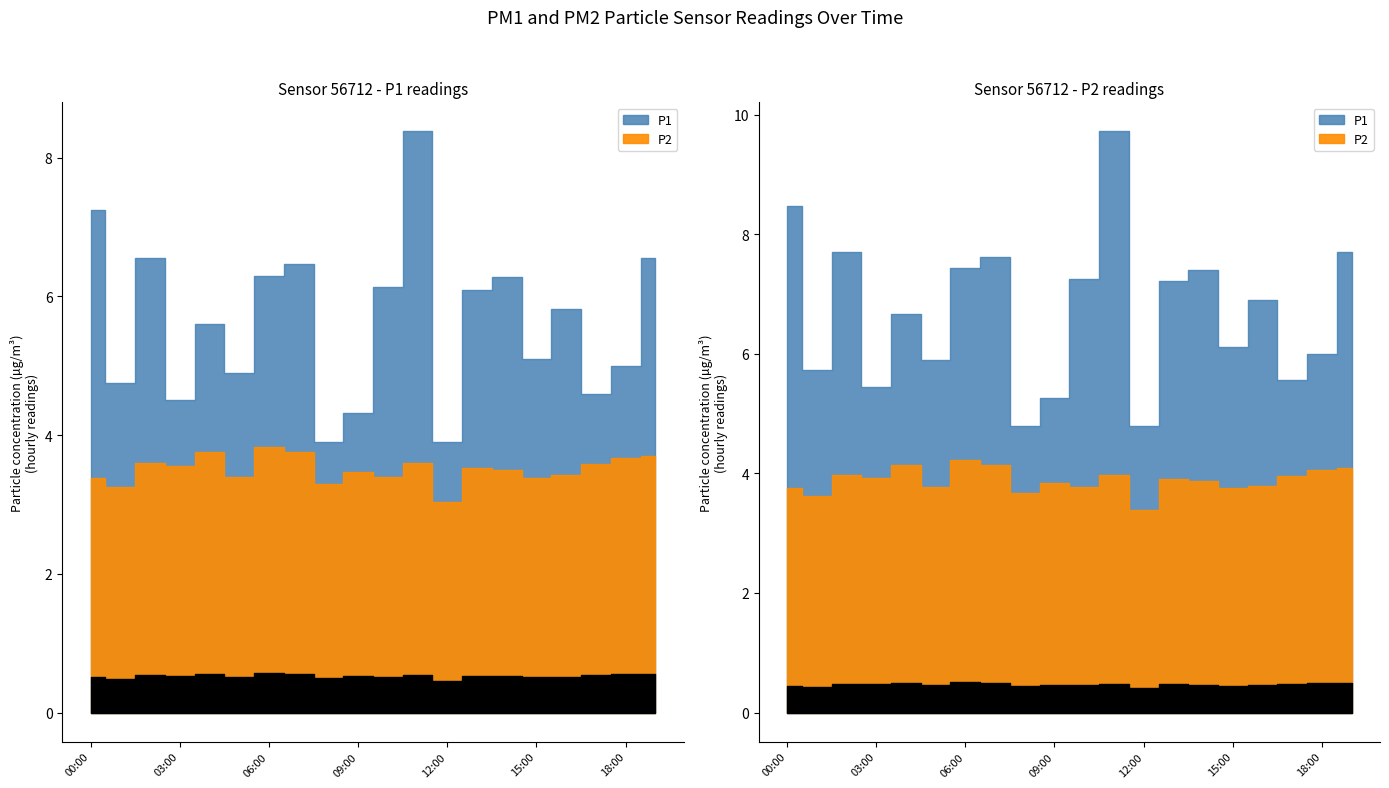

How many distinct data groups are displayed?

2